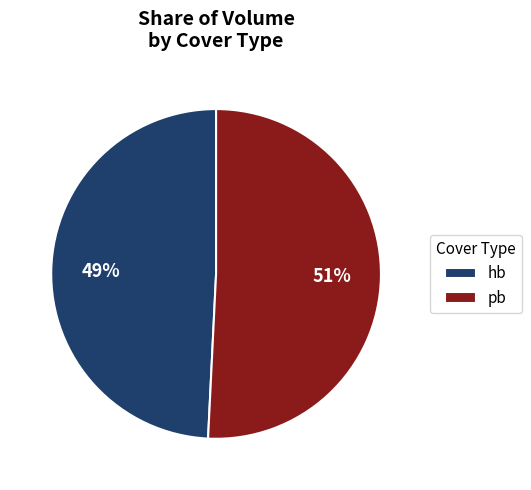

Combined, do hb and pb account for over 50%?

Yes